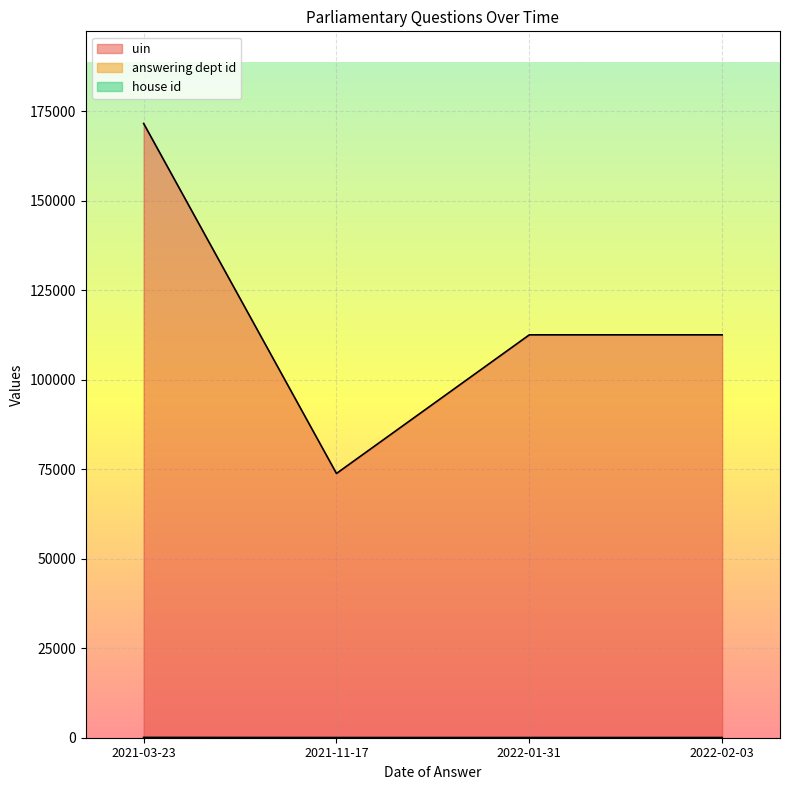

At which category is the sum across all series the highest?

2021-03-23